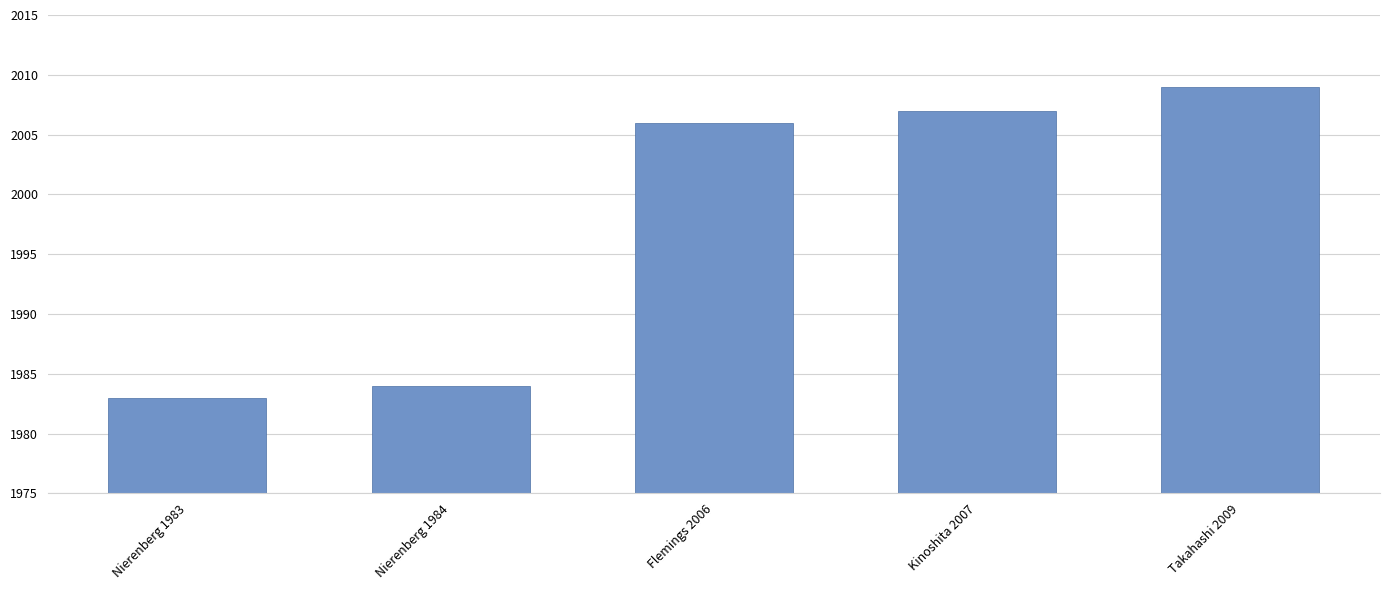

How many data points are less than 2006?

2